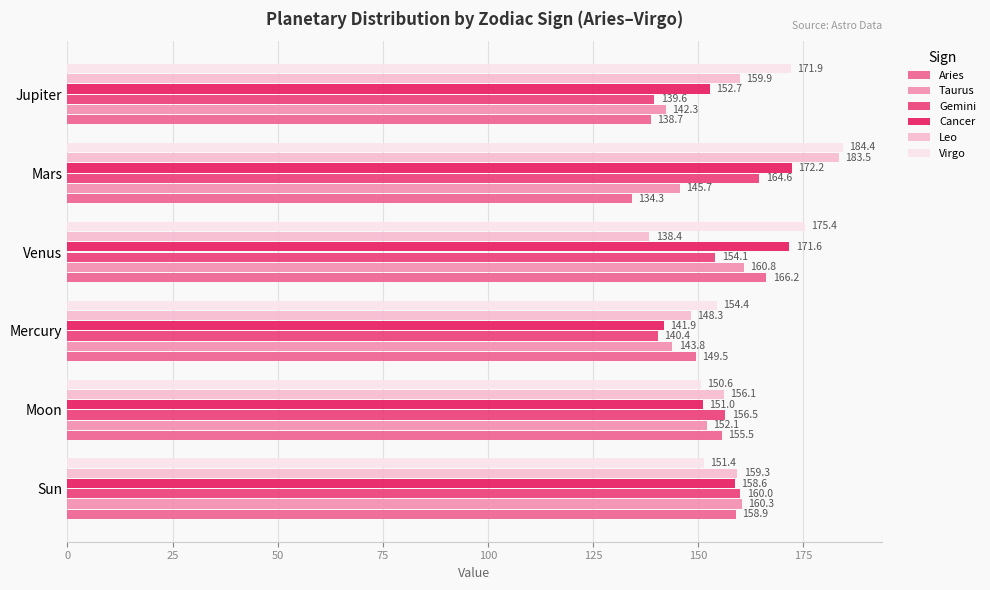

The Gemini series shows 156.5 at Moon. True or false?

True